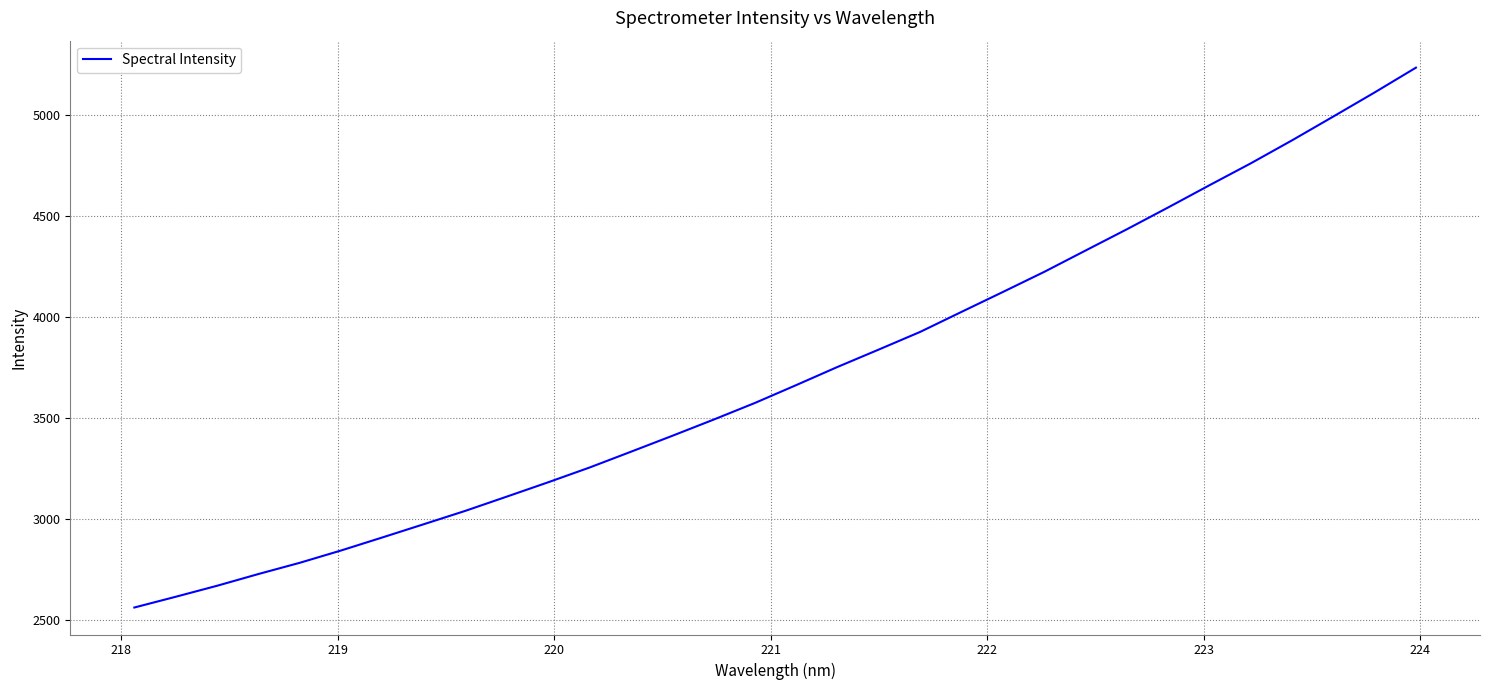

Does the chart have visible grid lines?

Yes